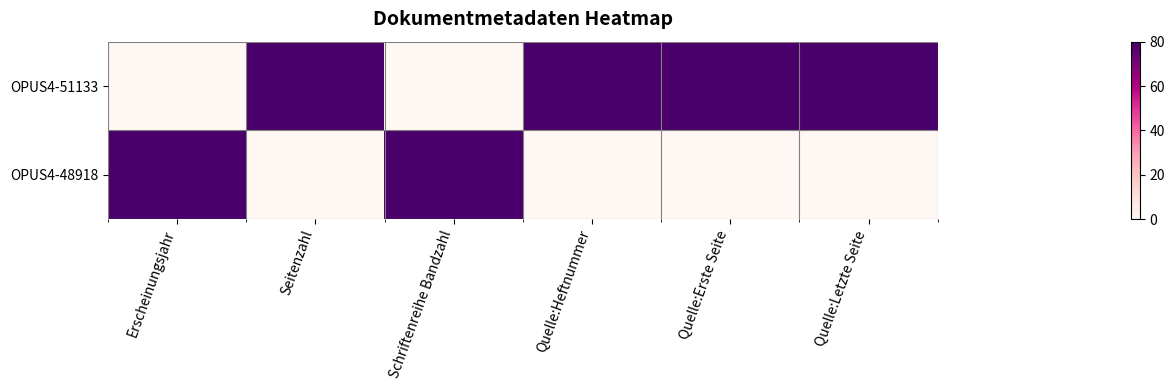

List the series in order of their overall mean, highest first.

OPUS4-51133, OPUS4-48918